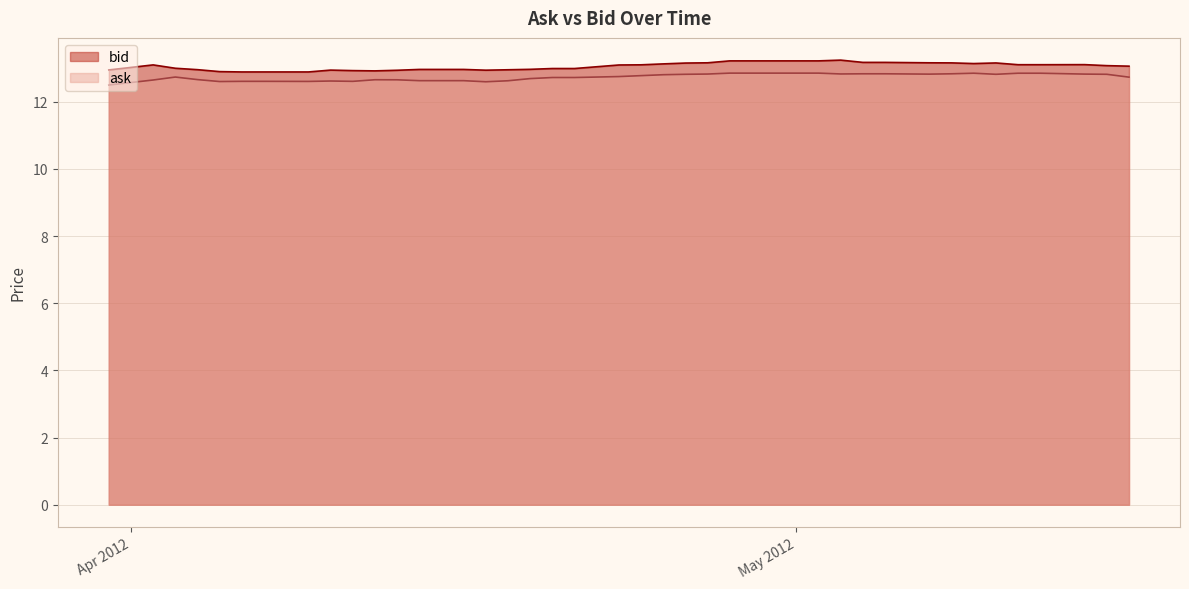

Does the chart have visible grid lines?

Yes